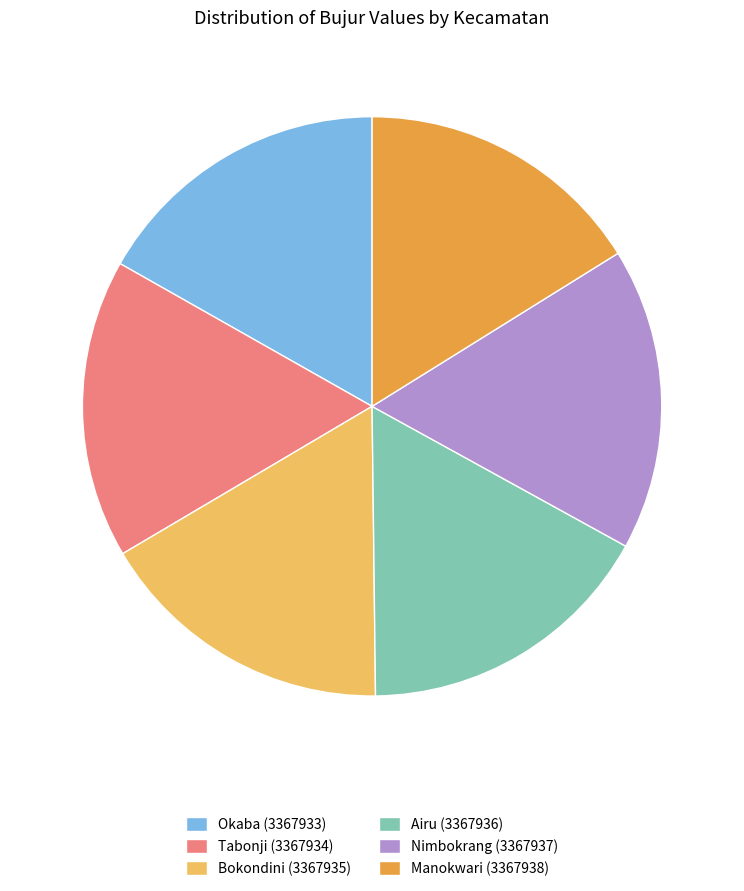

How many segments does this pie chart have?

6